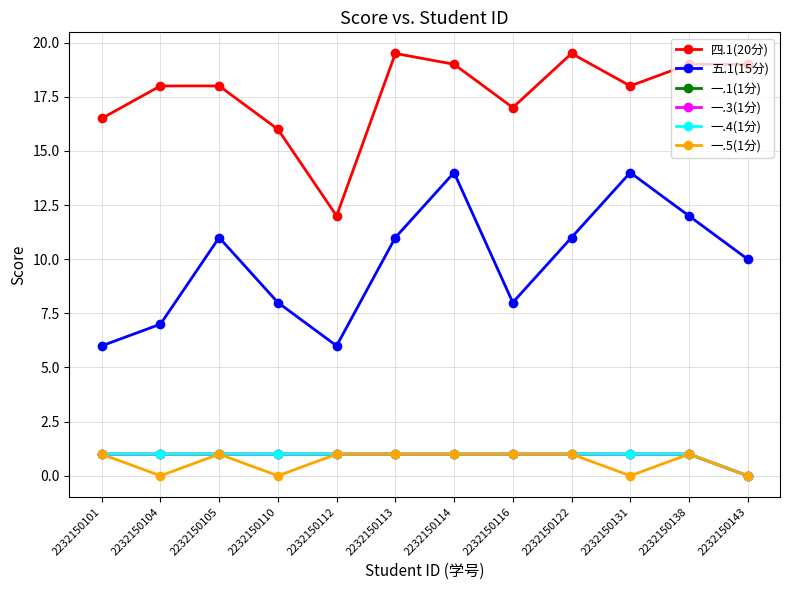

At how many categories does at least one series exceed 11?

12